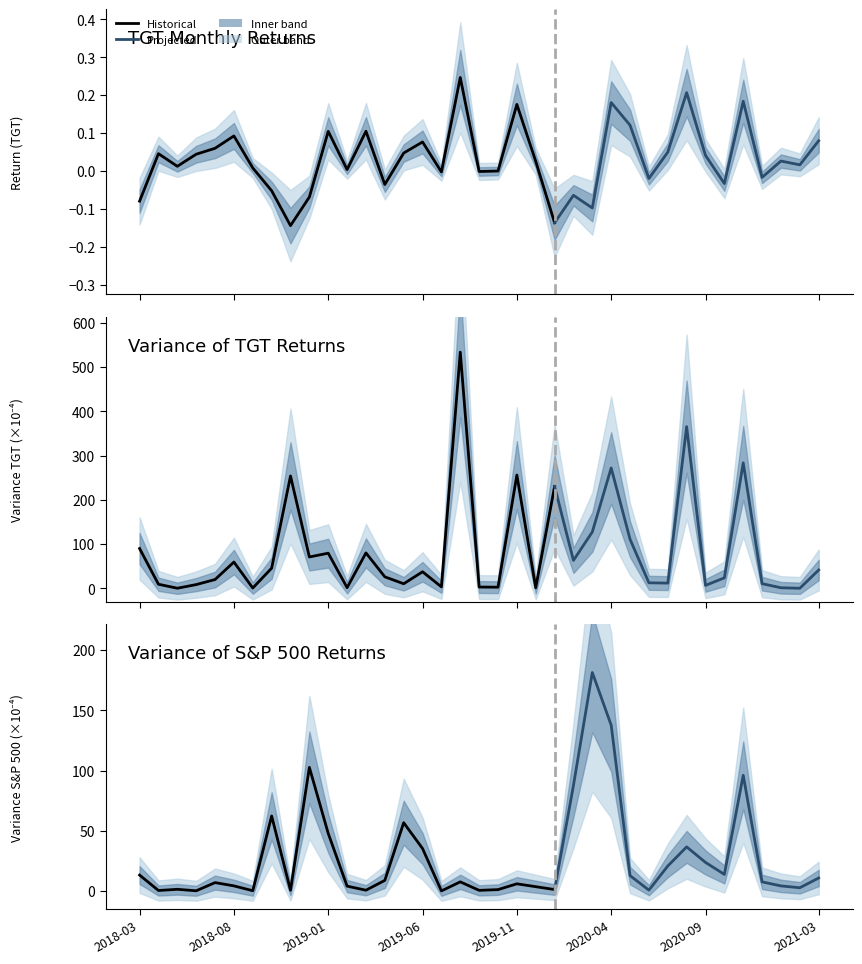

Where does the Var(TGT) series first go above 25?

2018-03